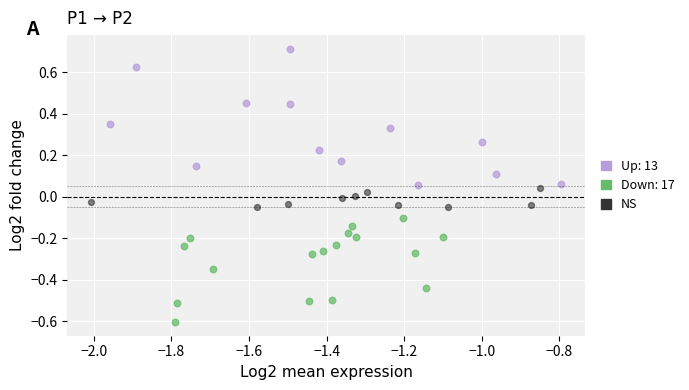

Which series contains the lowest Y value?

Down: 17